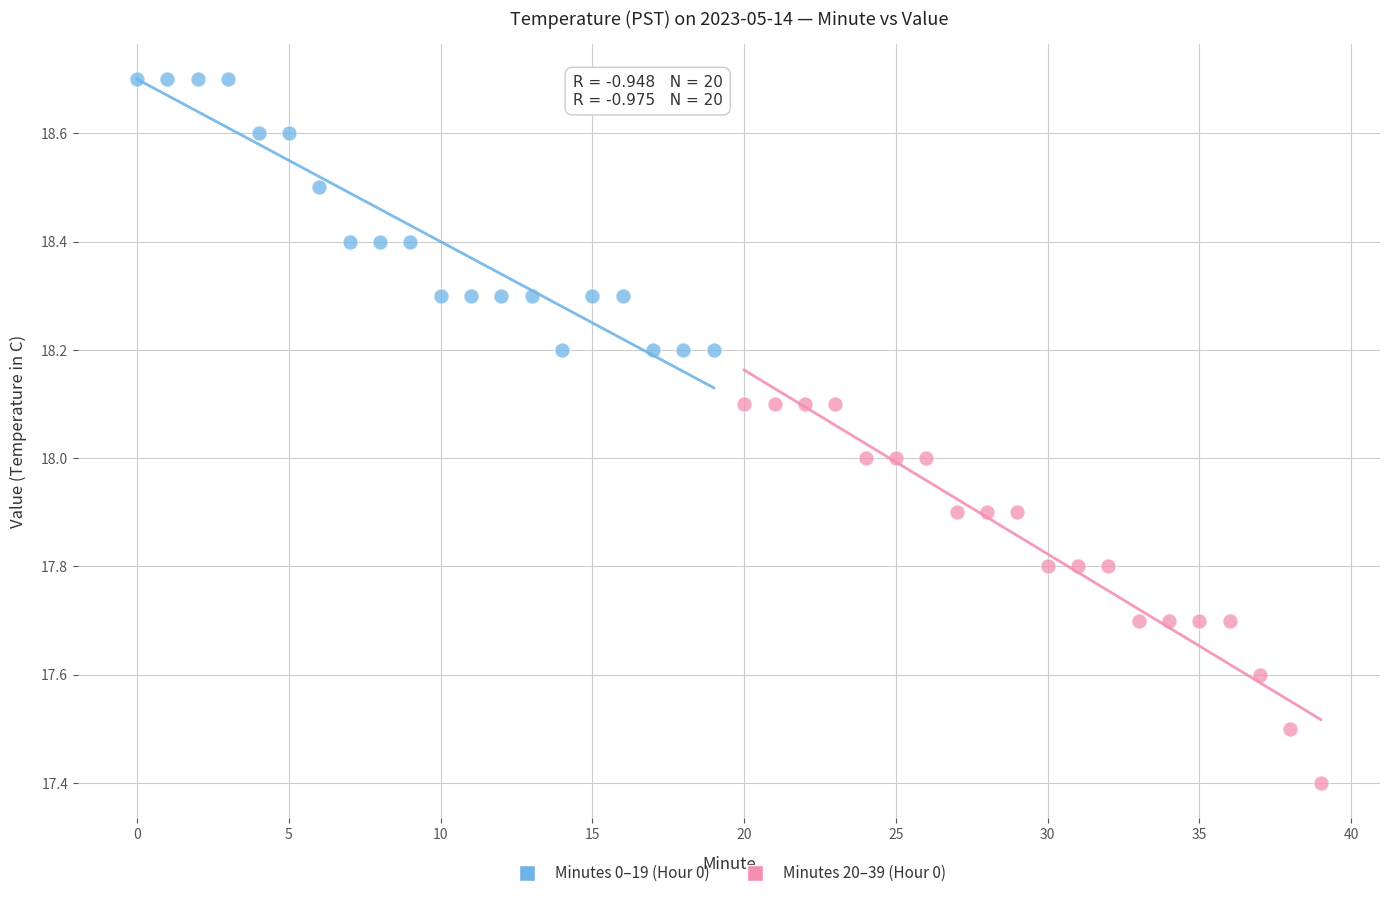

What are all the series names shown in the legend?

Minutes 0–19 (Hour 0), Minutes 20–39 (Hour 0)